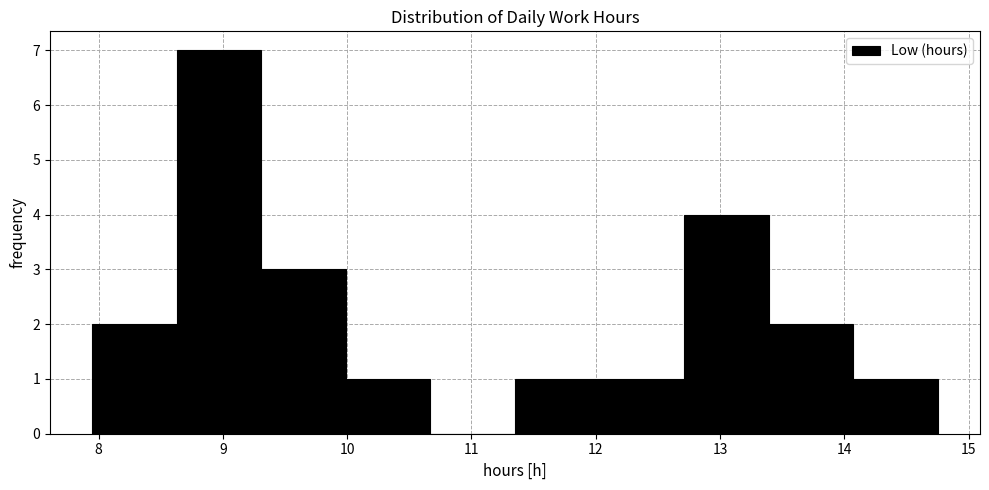

How tall is the bar that spans 12.03 to 12.71 on the x-axis? Neither the bar edges nor the heights are printed on the chart, so give them approximately, as read against the axes.

1